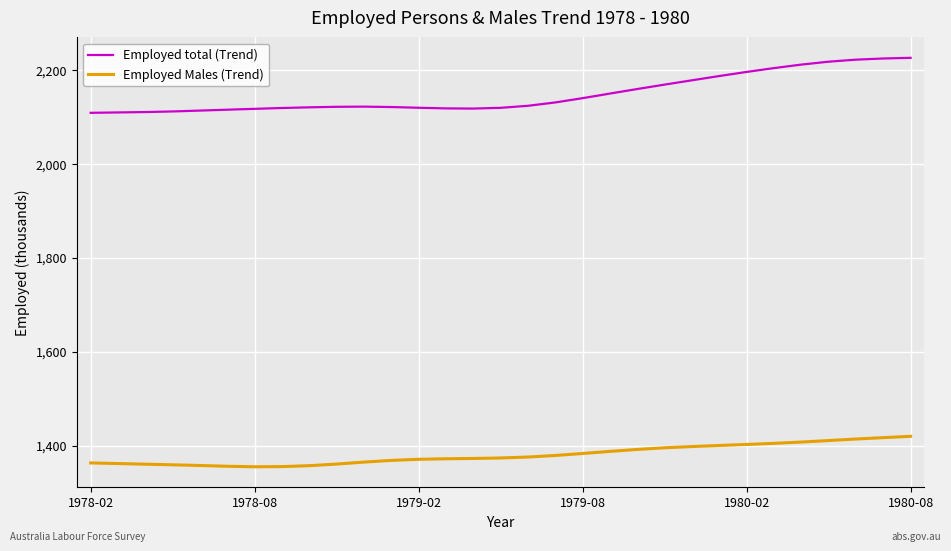

List the series in order of their overall mean, highest first.

Employed total (Trend), Employed Males (Trend)